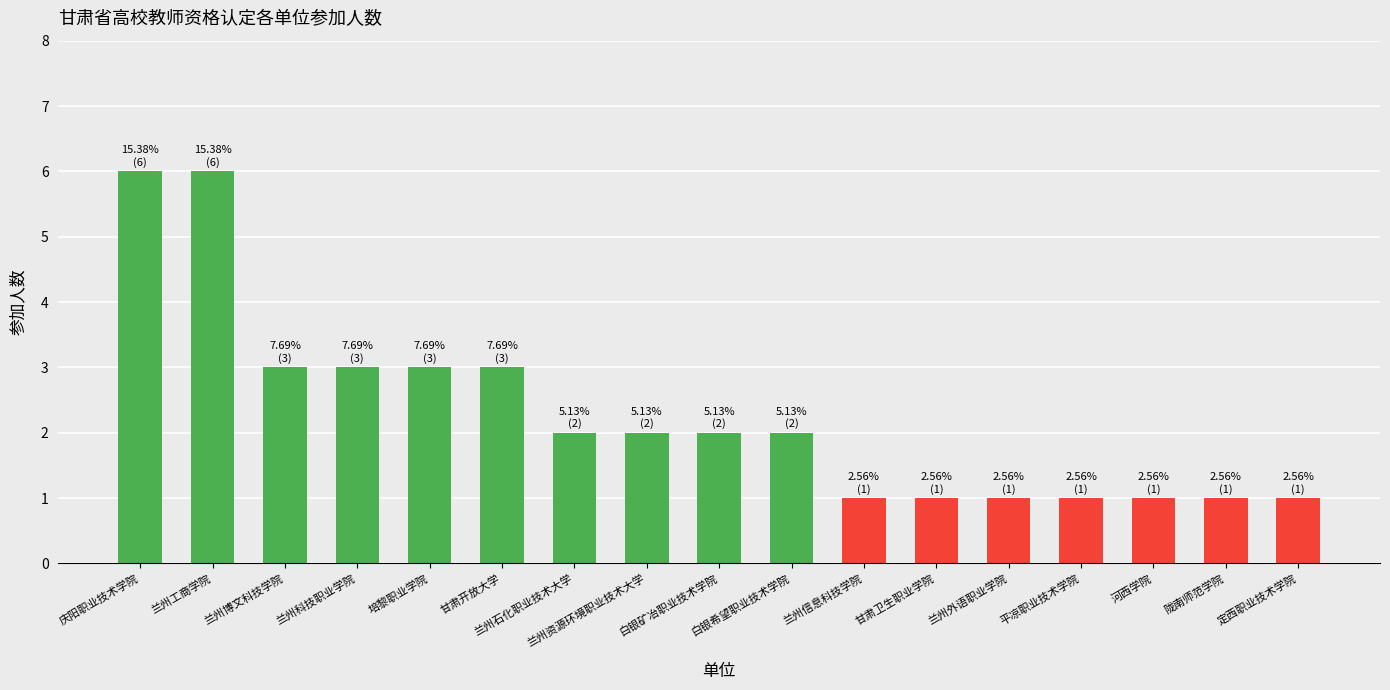

What is the sum of the values at 甘肃开放大学 and 兰州博文科技学院?

6